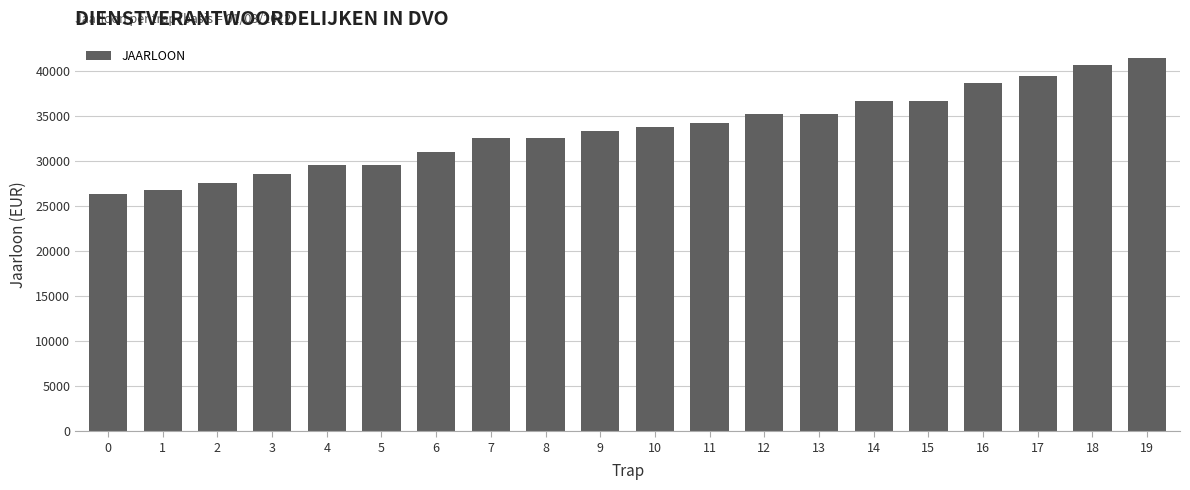

How many bars are there in total?

20